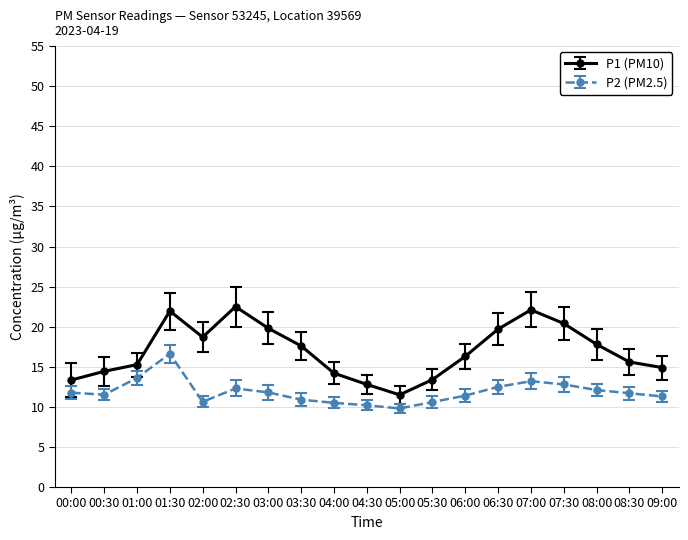

What is the smallest value displayed?

9.8